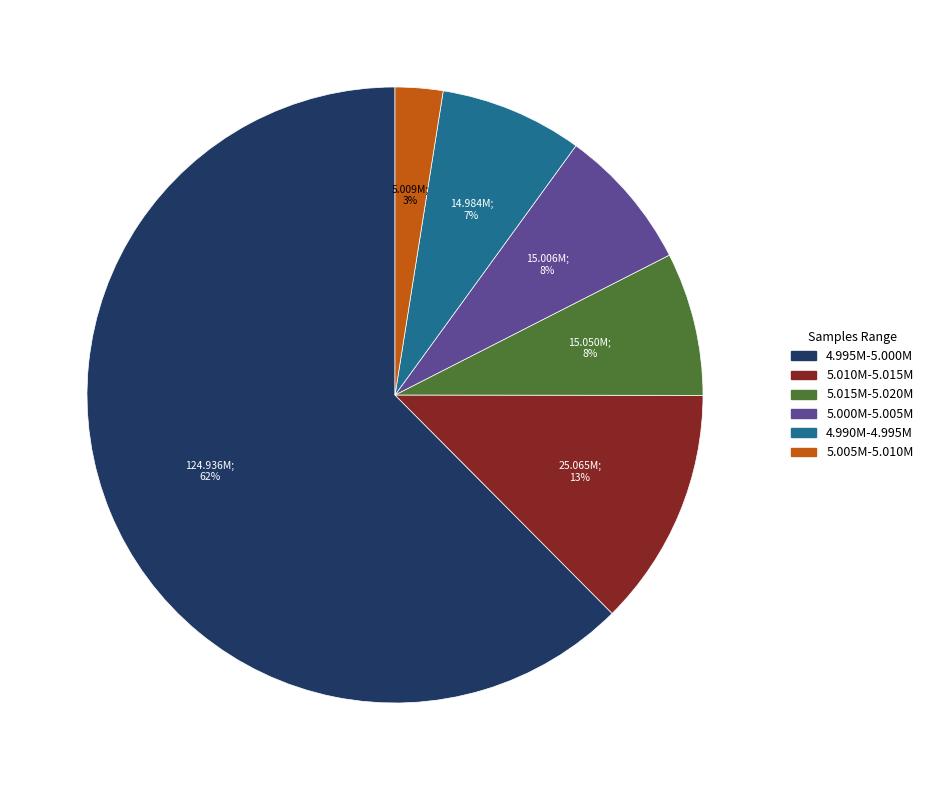

To the nearest percent, what is the average slice percentage?

17%